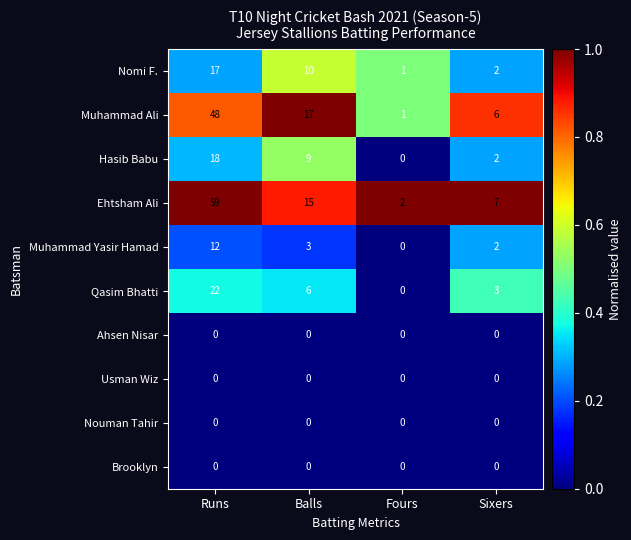

Which series has the widest spread of values?

Ehtsham Ali